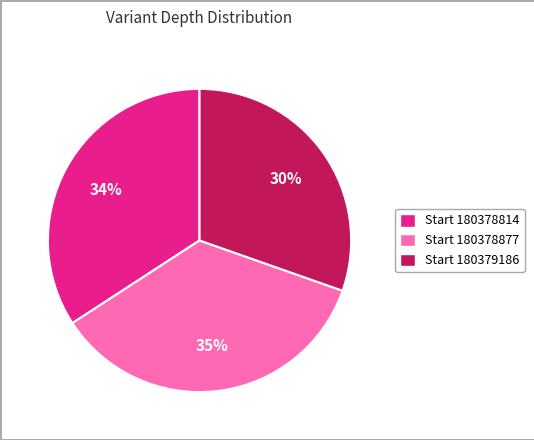

To the nearest percent, what is the difference between the largest and smallest slice percentages?

5%